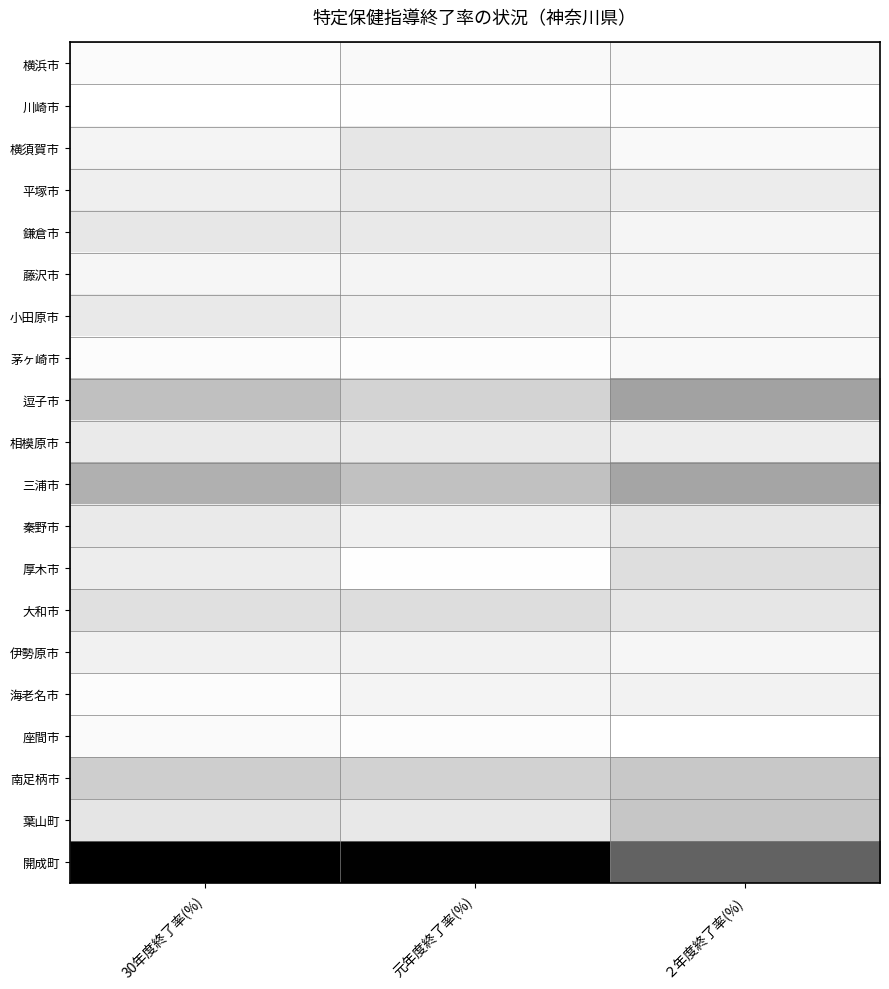

What is the spread (max minus min) of values at ２年度終了率(%)?

0.7